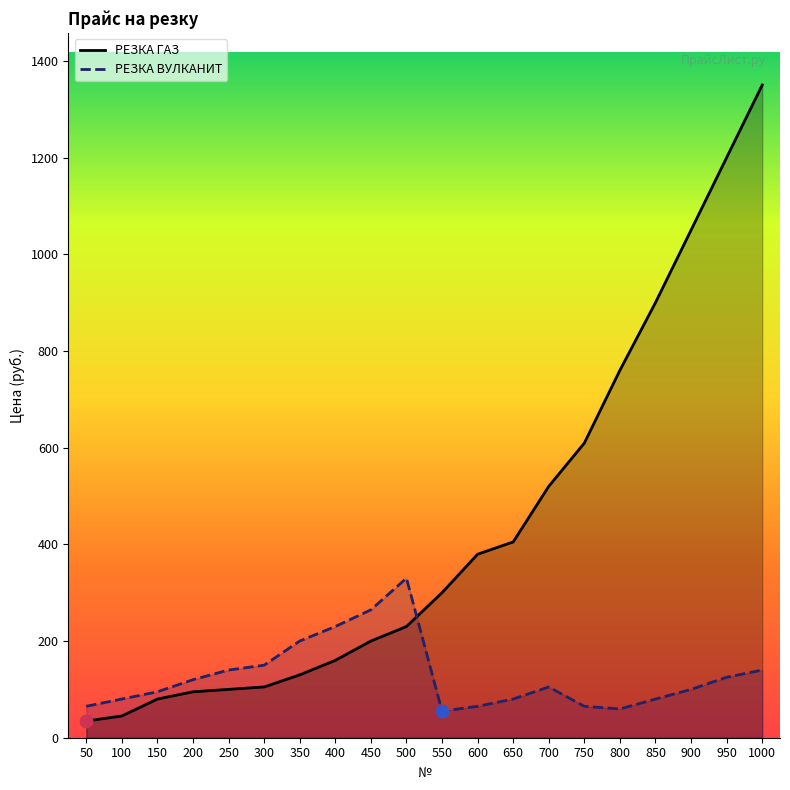

Which series contains the highest Y value?

РЕЗКА ГАЗ